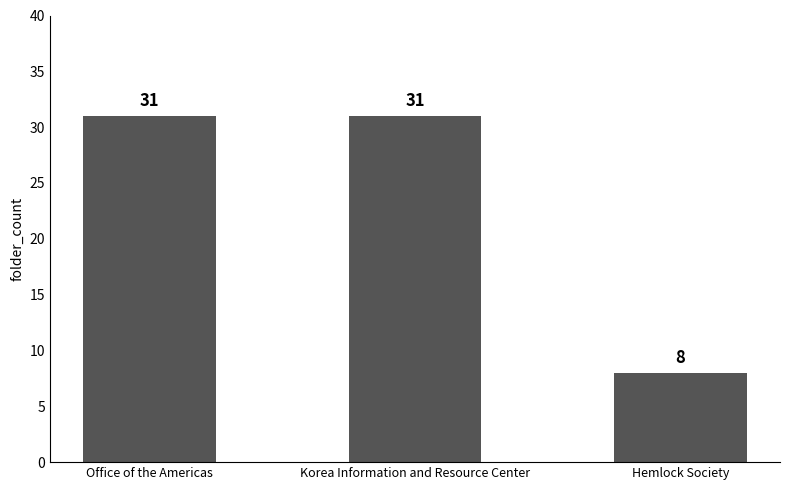

What is the ratio of the value at Office of the Americas to the value at Korea Information and Resource Center?

1.0